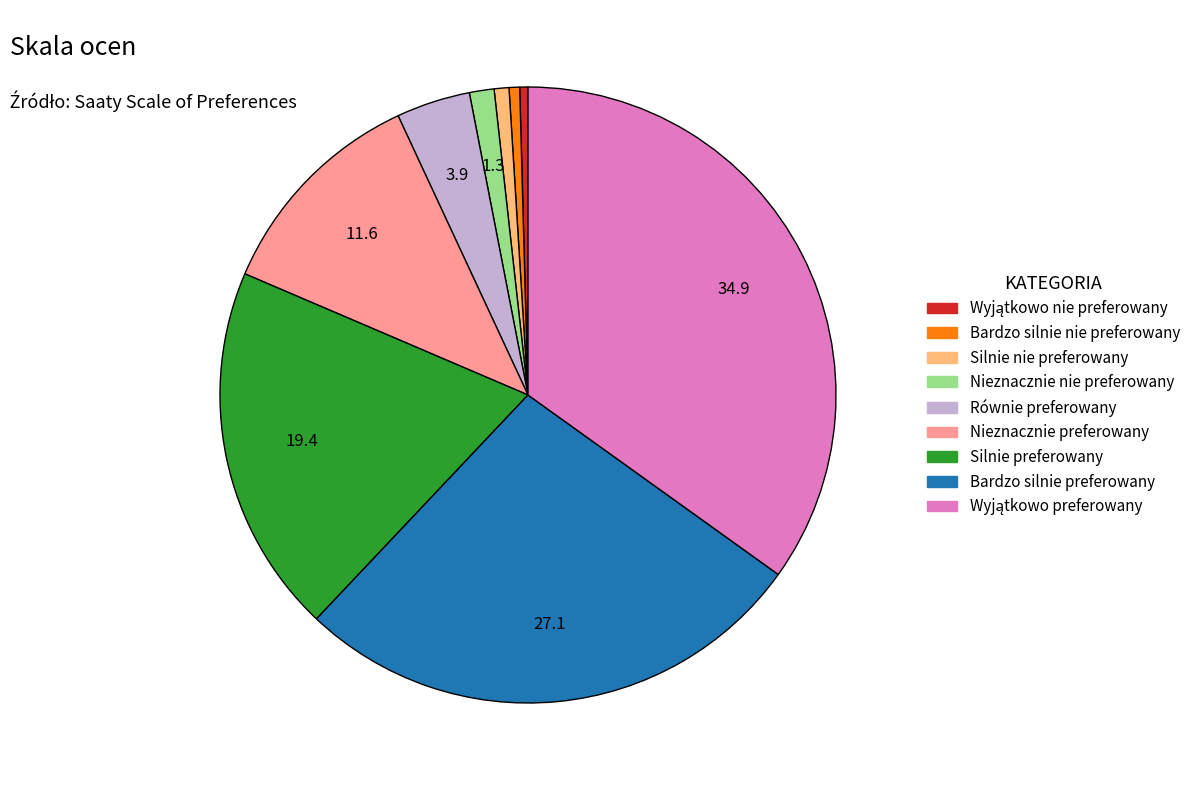

True or false: Silnie nie preferowany accounts for 1% of the total.

True